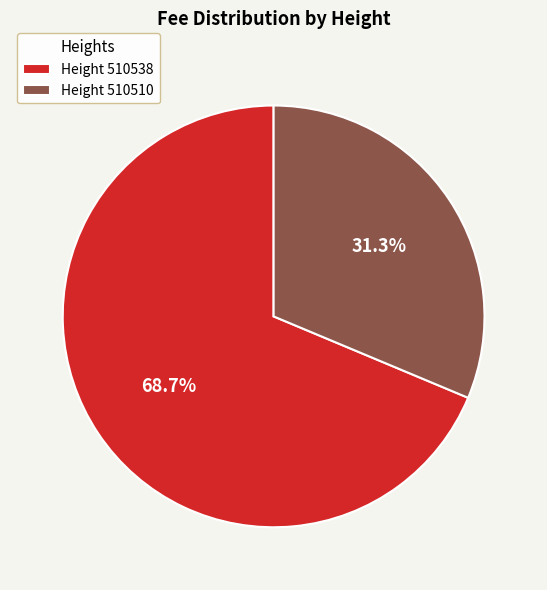

Which slice is the largest?

Height 510538